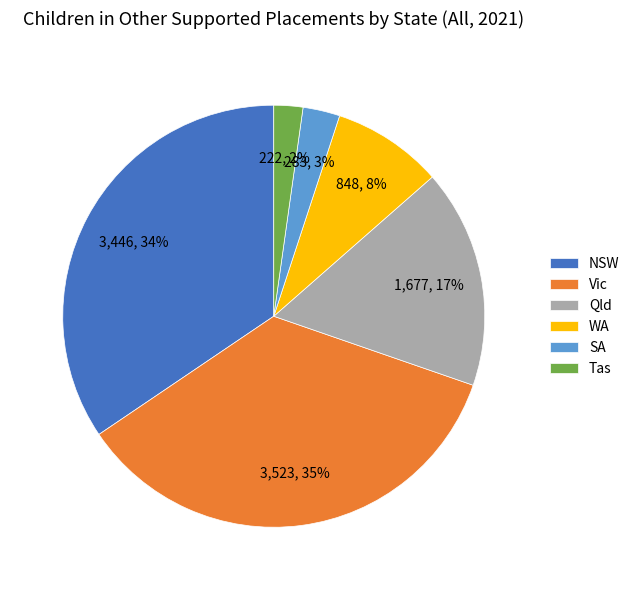

Is it true that Qld is 29% of the pie?

False